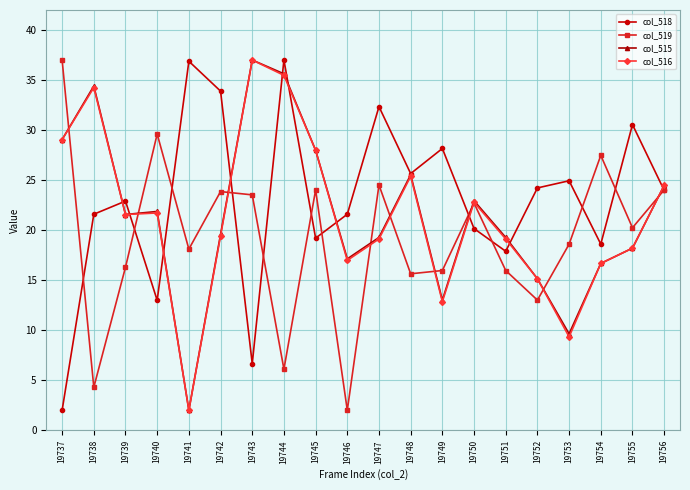

True or false: col_519 has a value of 13.0 at 19752.

True